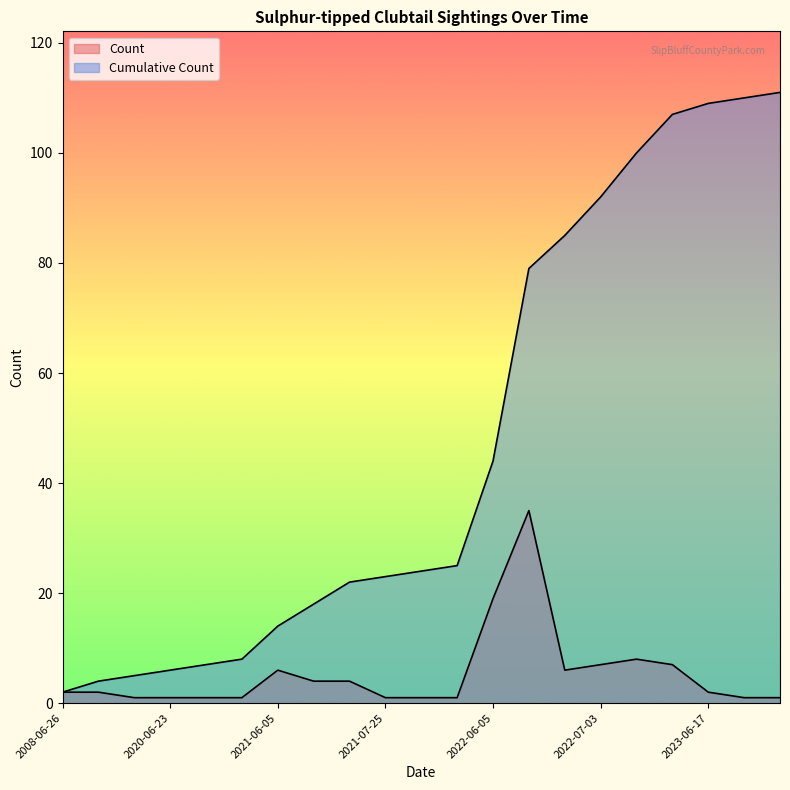

Between 2021-06-05 and 2023-07-08, which series saw the biggest shift?

Cumulative Count